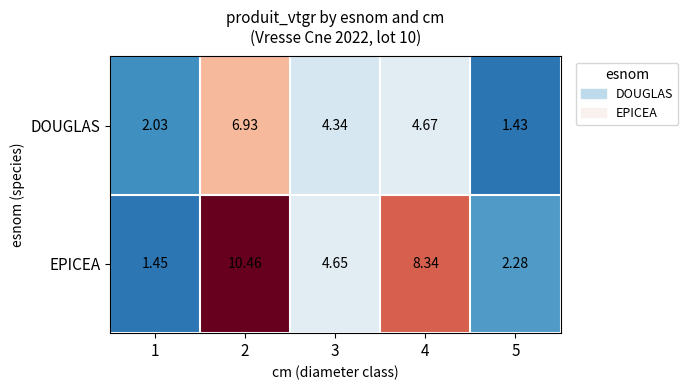

At which category does the chart reach its minimum across all series?

5